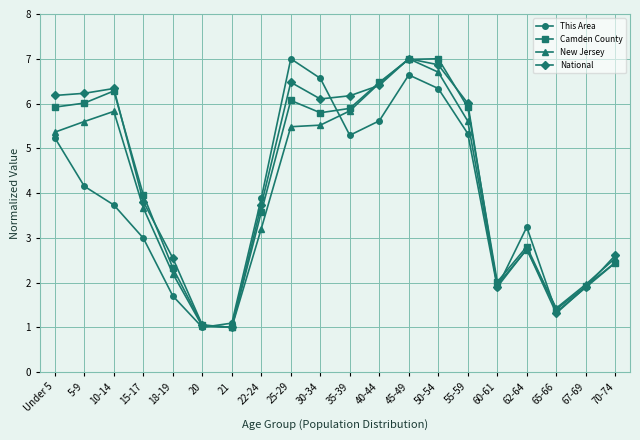

At which category is the sum across all series the highest?

45-49